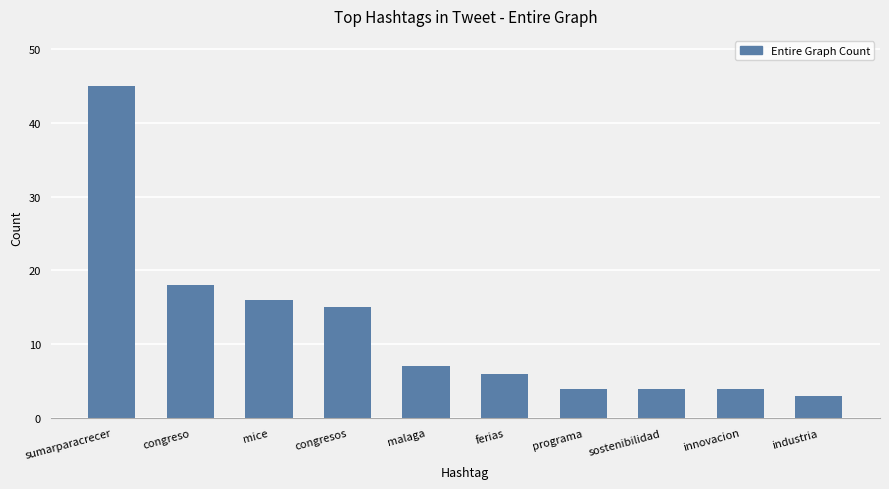

What position from the right is mice?

8